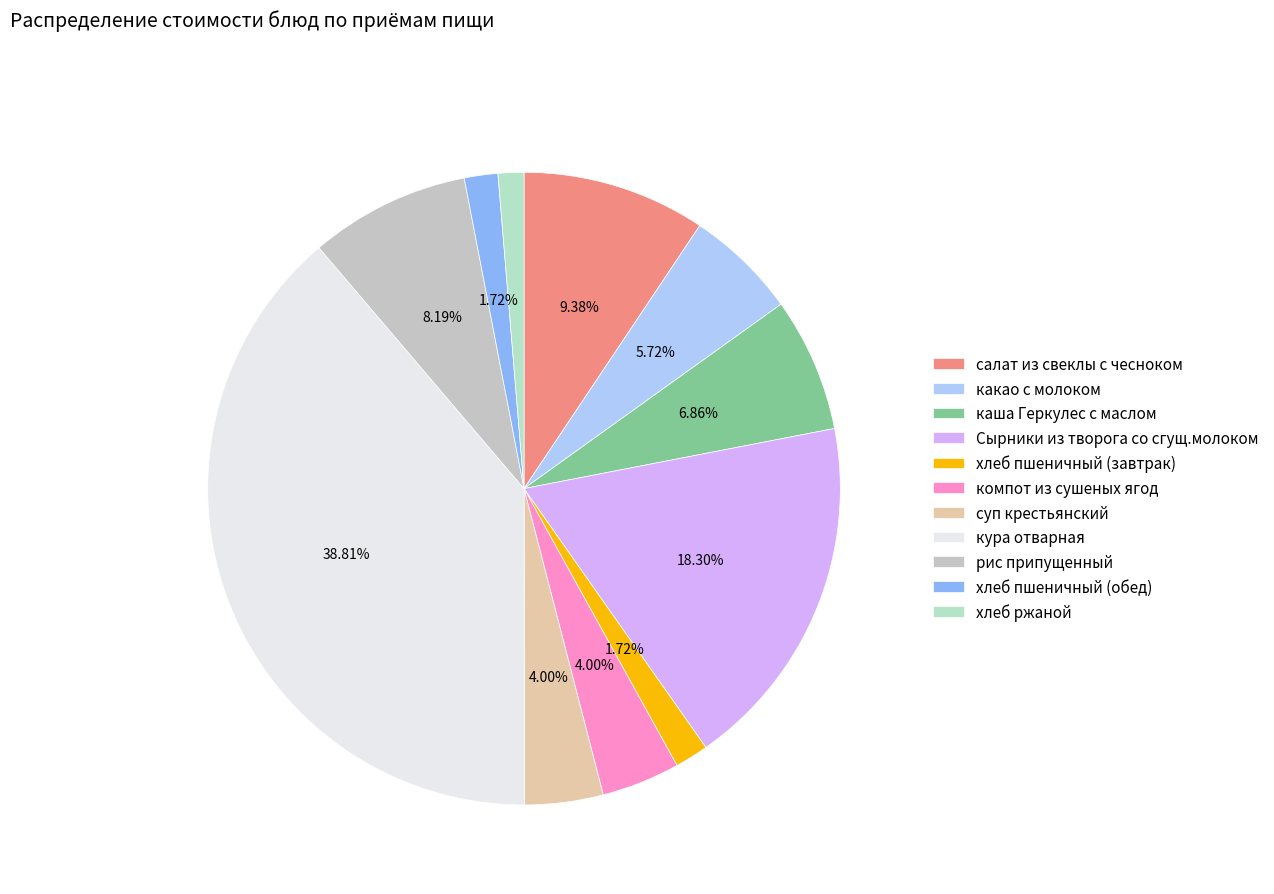

To the nearest percent, what percentage of the pie is хлеб пшеничный (завтрак)?

2%